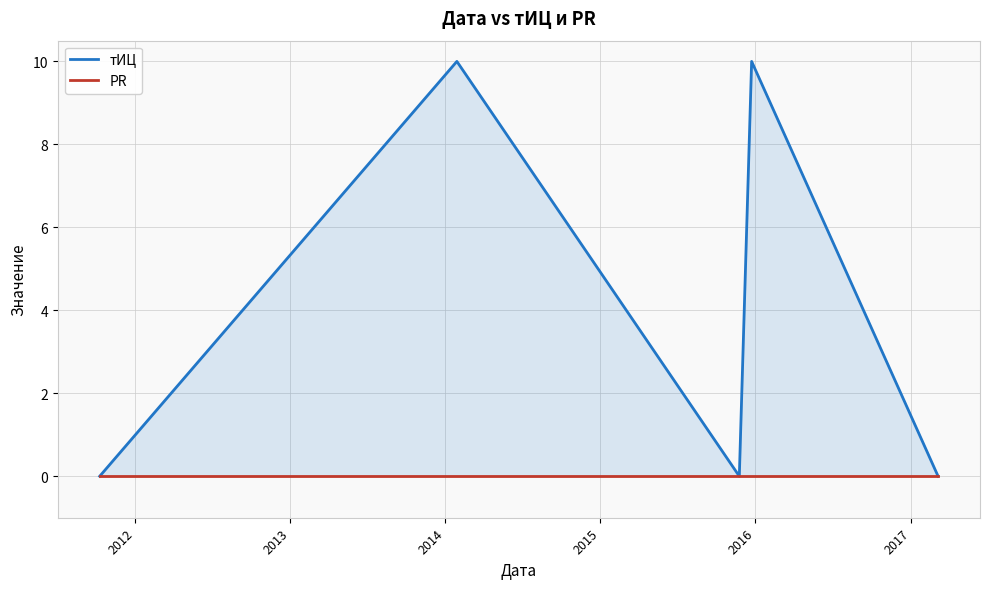

Count the number of categories in the chart.

5